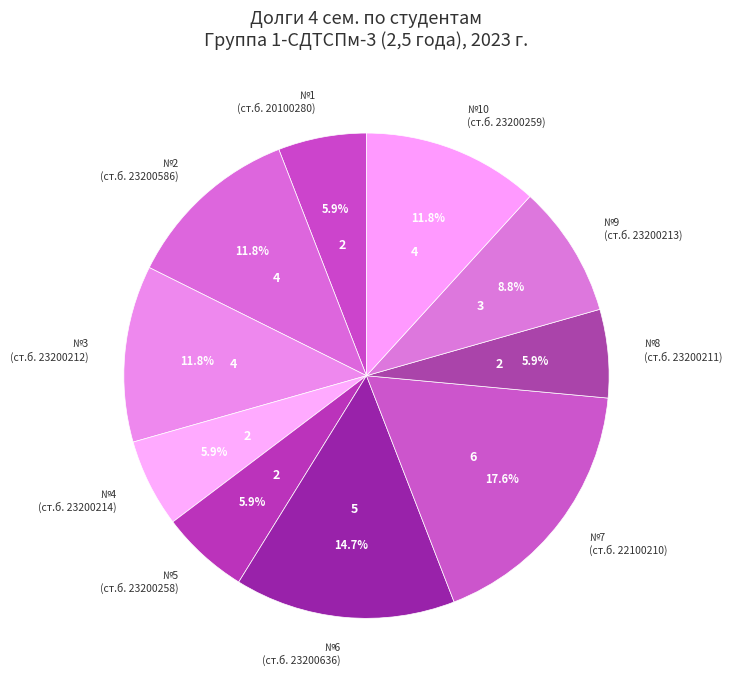

To the nearest percent, what is the average slice percentage?

10%